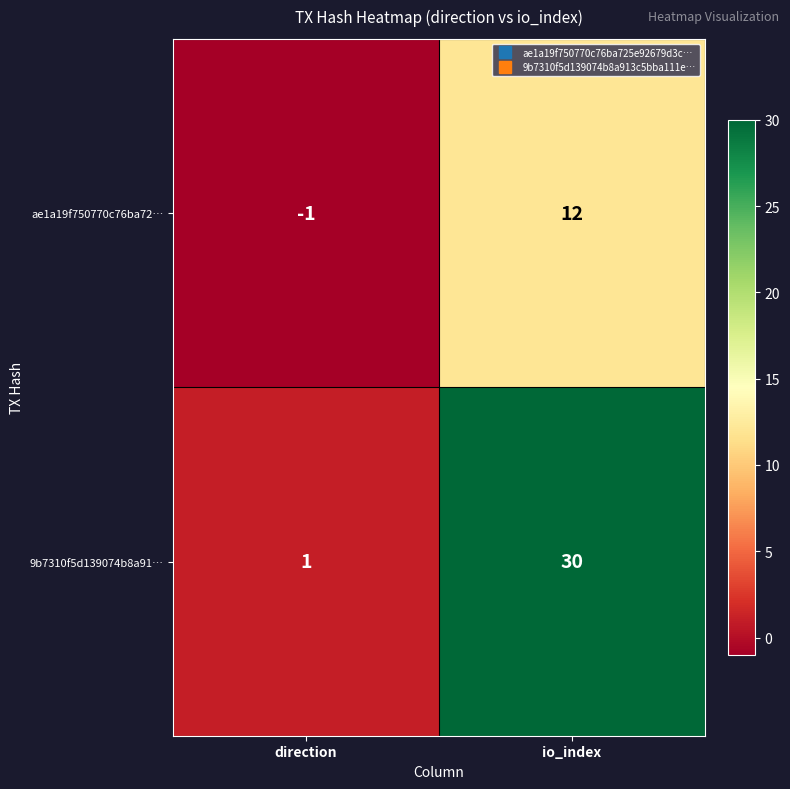

How many distinct data groups are displayed?

2